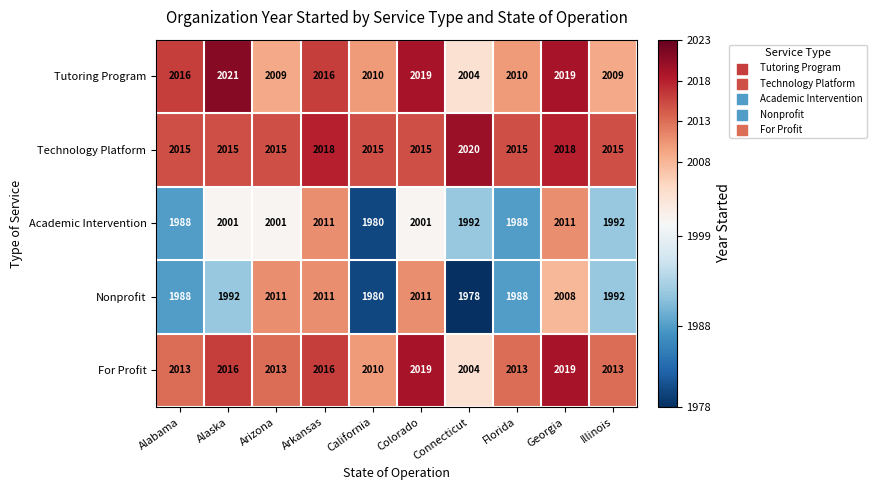

Read the Nonprofit value at Connecticut, to the nearest 10.

1980